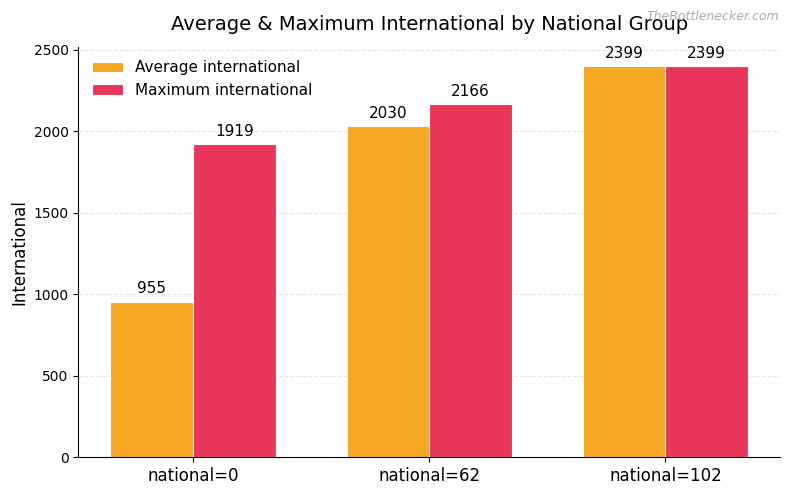

What is the difference between the maximum and minimum values in the Average international series?

1444.3